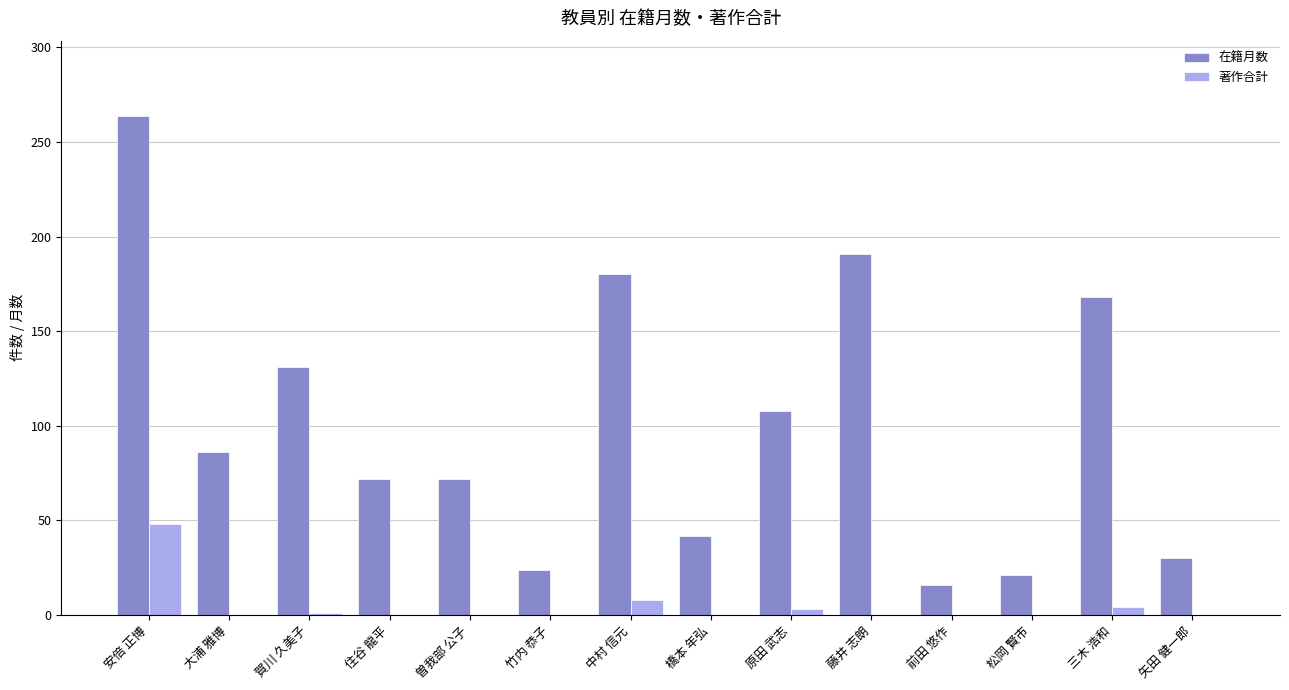

Where is 在籍月数 nearest to the value 140?

賀川 久美子